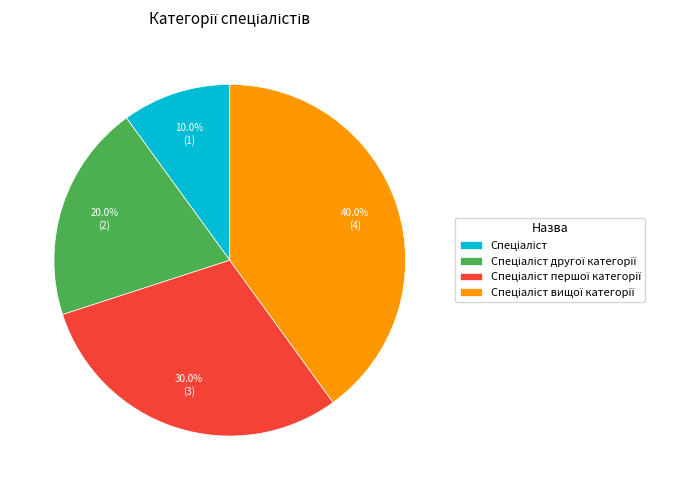

Is there any slice that represents more than half of the pie?

No